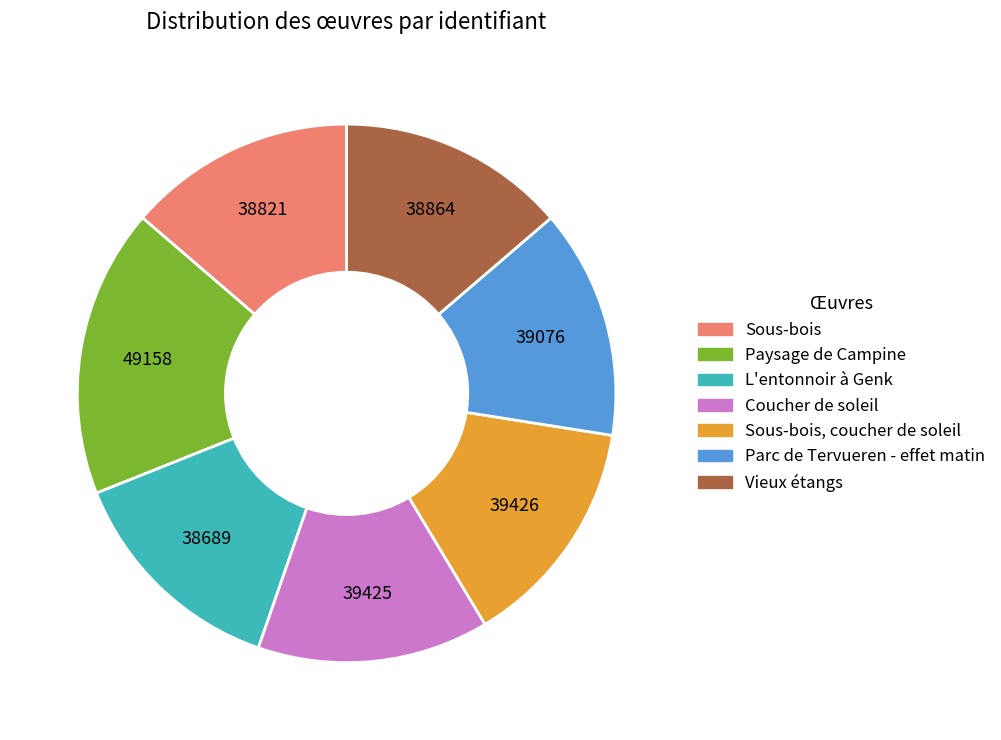

How many segments does this pie chart have?

7